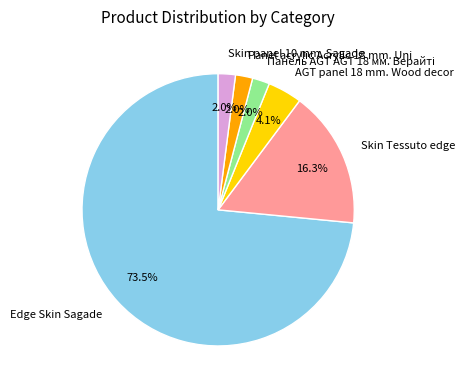

How many slices are in this pie chart?

6